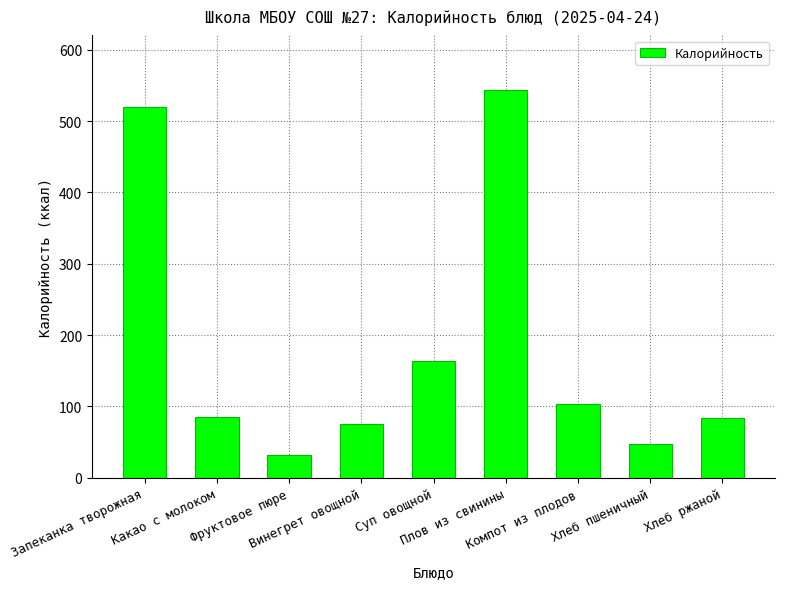

Does the chart contain any negative values?

No